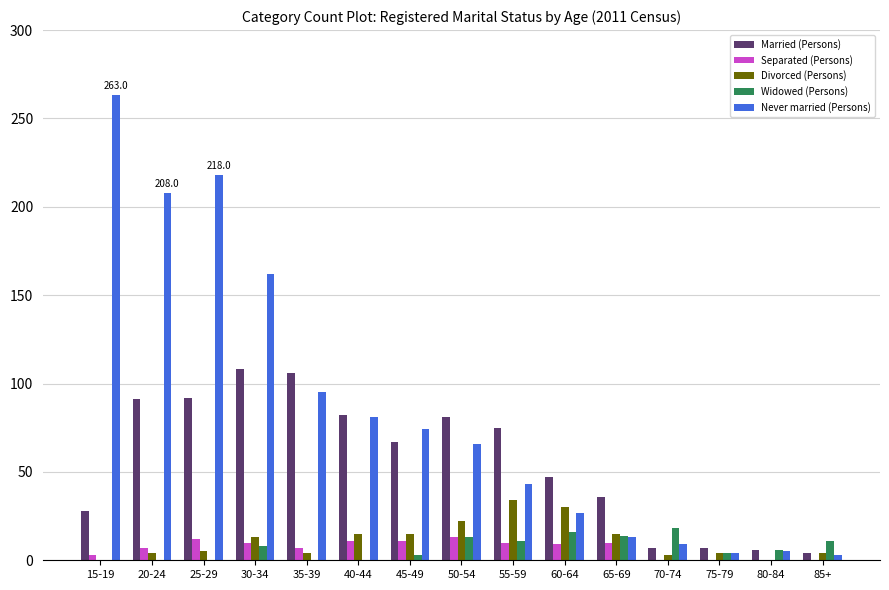

What is the average value of the Separated (Persons) series?

7